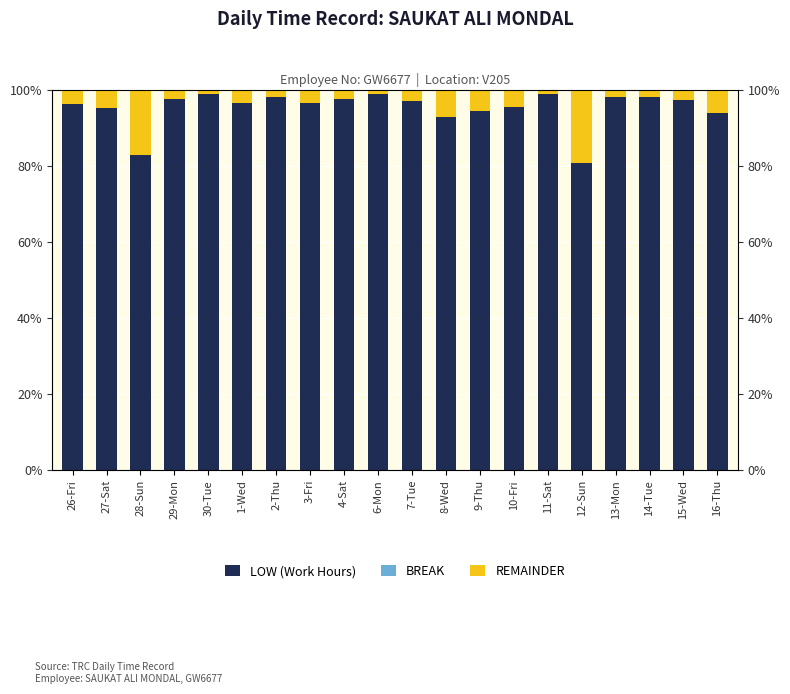

What value does the LOW (Work Hours) series have at 1-Wed?

96.6